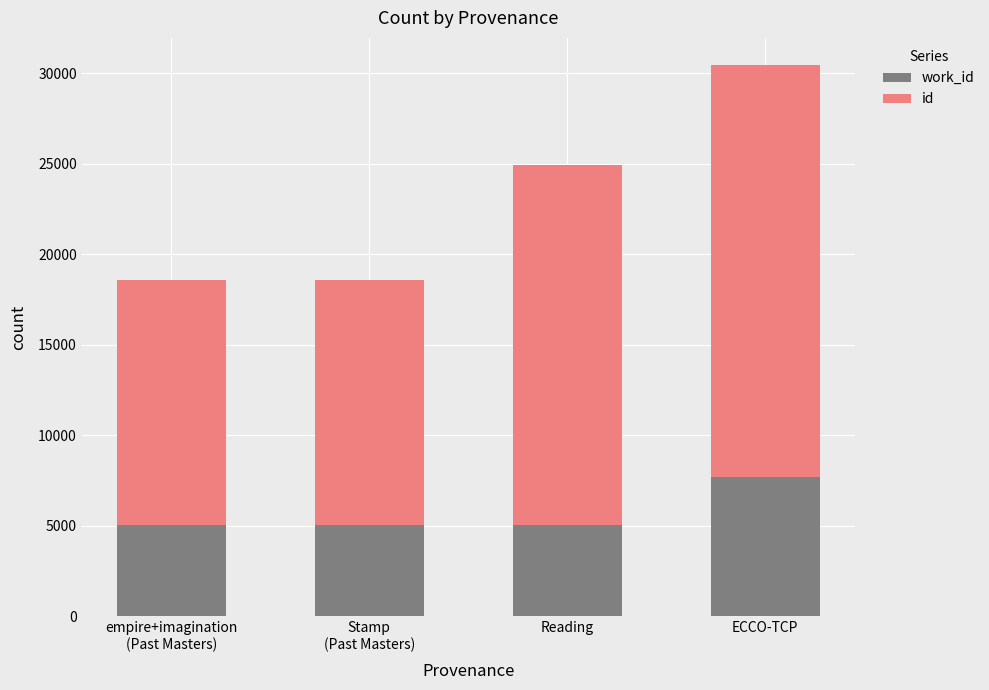

How many bars are there in total?

4